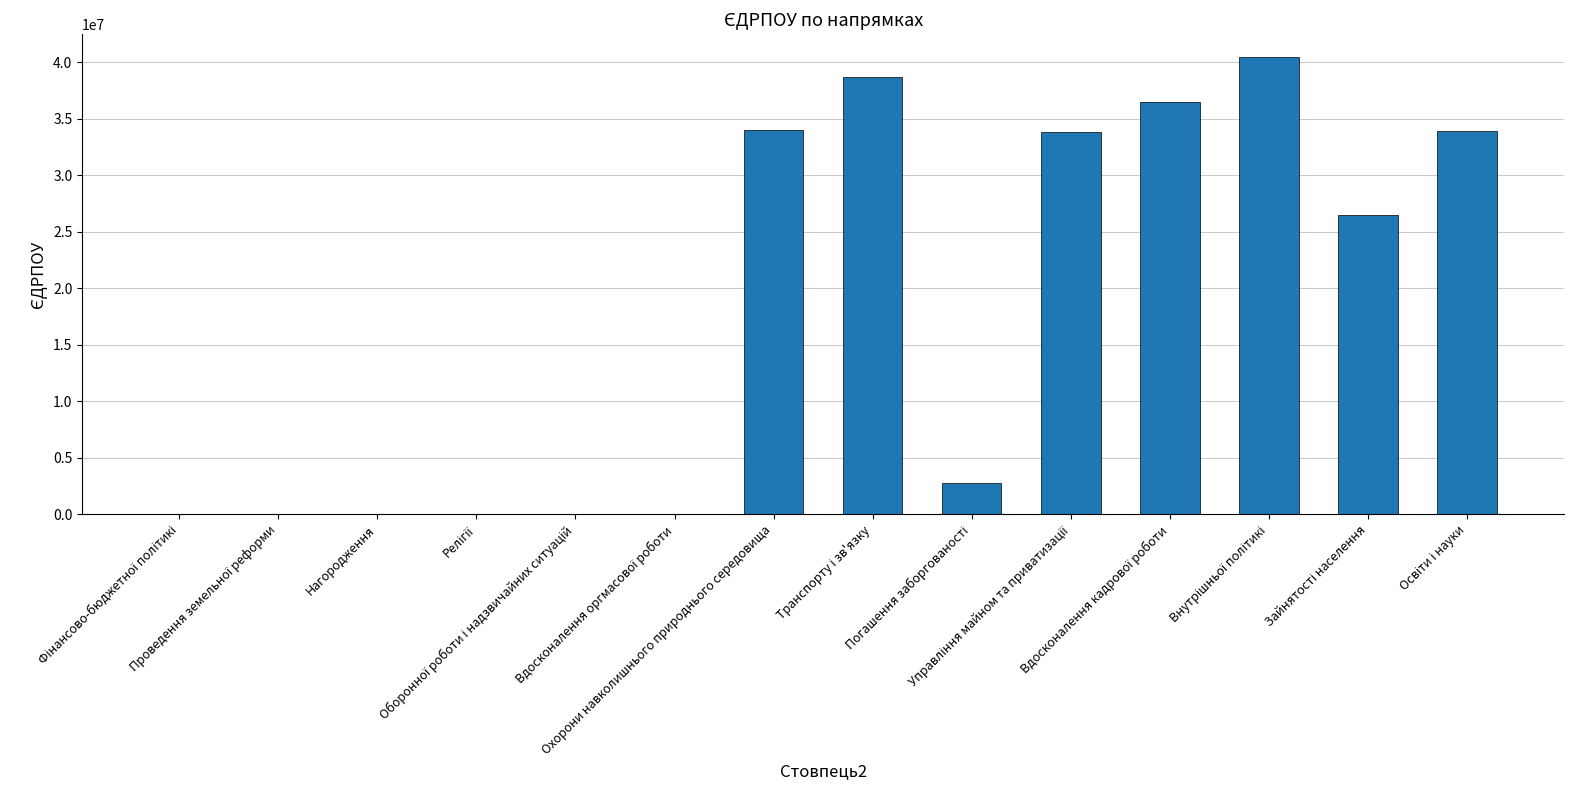

What is the greatest value displayed?

40453390